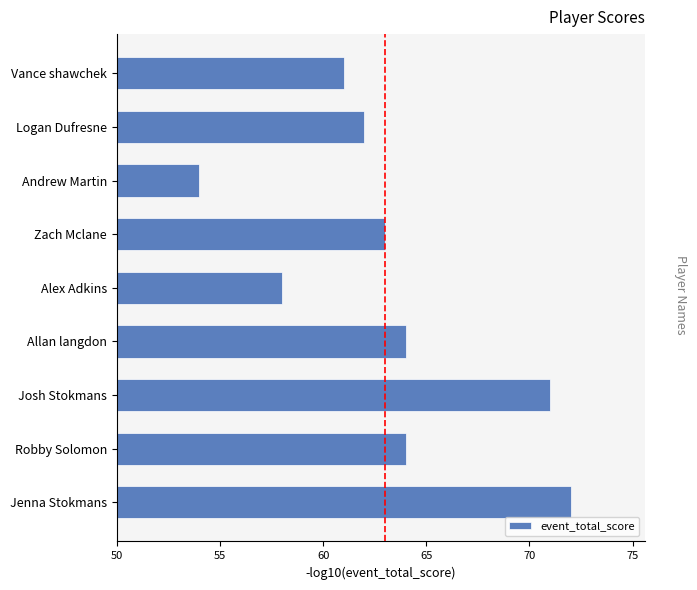

Reading bottom to top, transcribe all the data shown in this chart.

Jenna Stokmans=72	Robby Solomon=64	Josh Stokmans=71	Allan langdon=64	Alex Adkins=58	Zach Mclane=63	Andrew Martin=54	Logan Dufresne=62	Vance shawchek=61